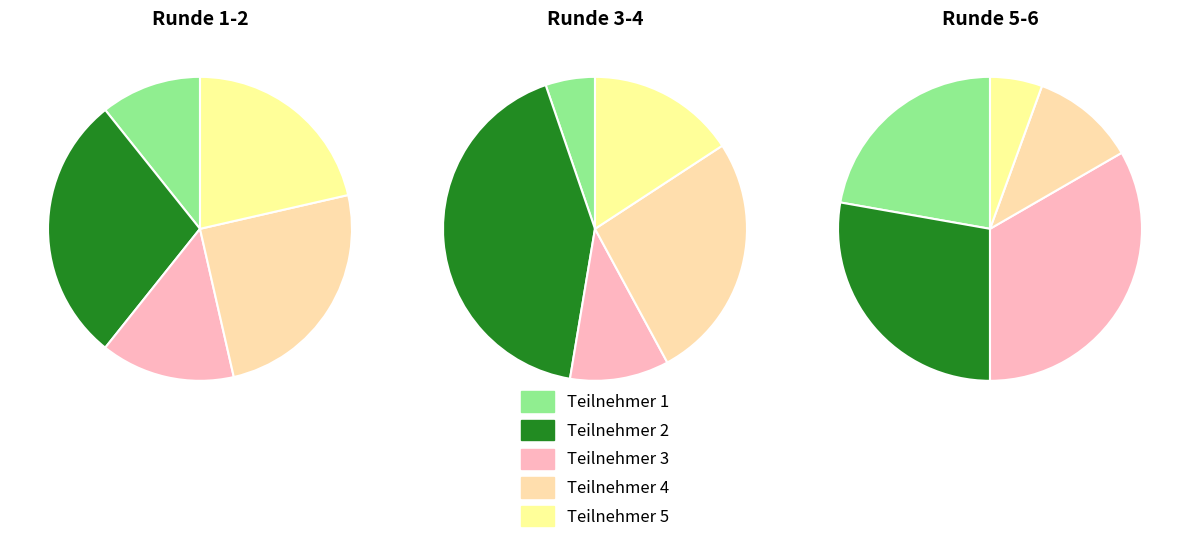

The 7 slice represents 27% of the pie. True or false?

False